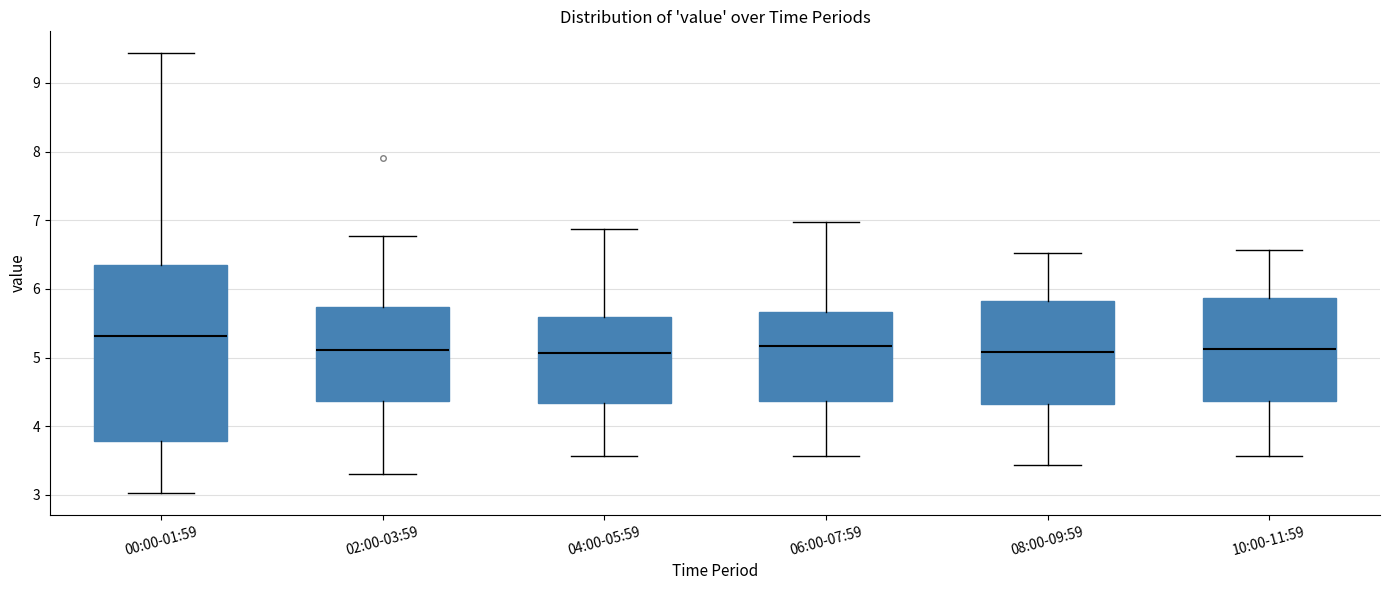

Where does the upper whisker of the box for 04:00-05:59 end on the y-axis? The values are not printed on the chart, so give them approximately, as read against the axis.

6.9